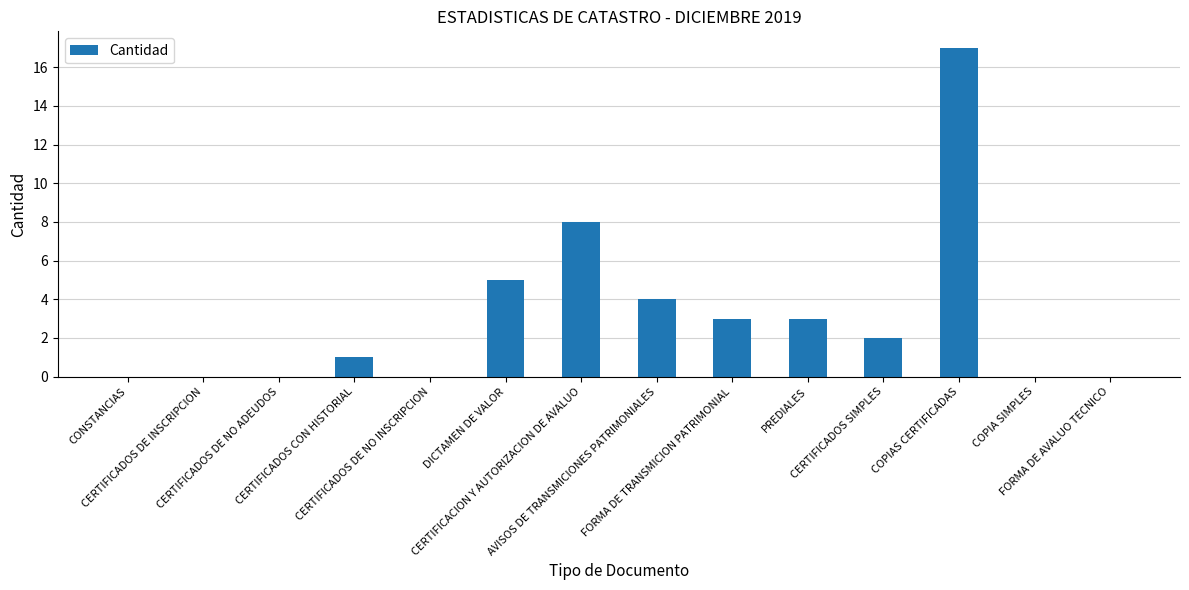

What is the sum of all values?

43